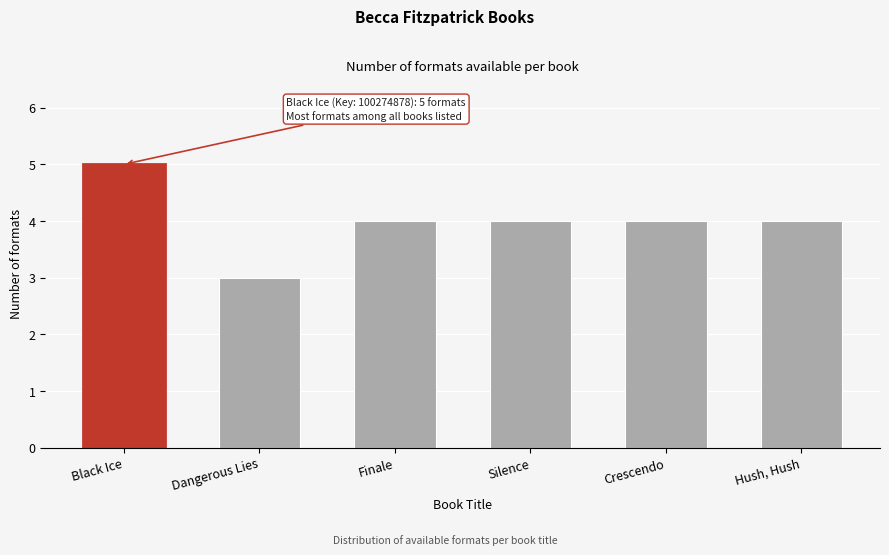

Reading left to right, transcribe all the data shown in this chart.

5	3	4	4	4	4